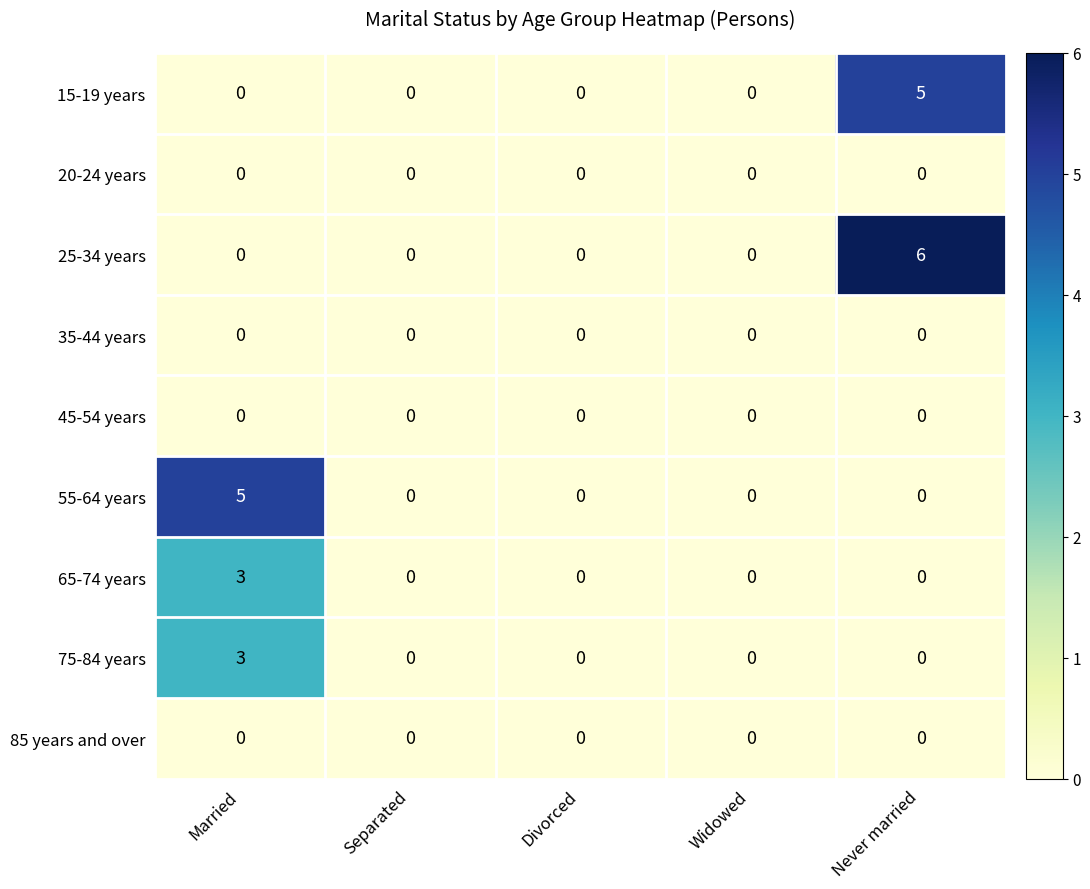

What is the spread (max minus min) of values at Never married?

6